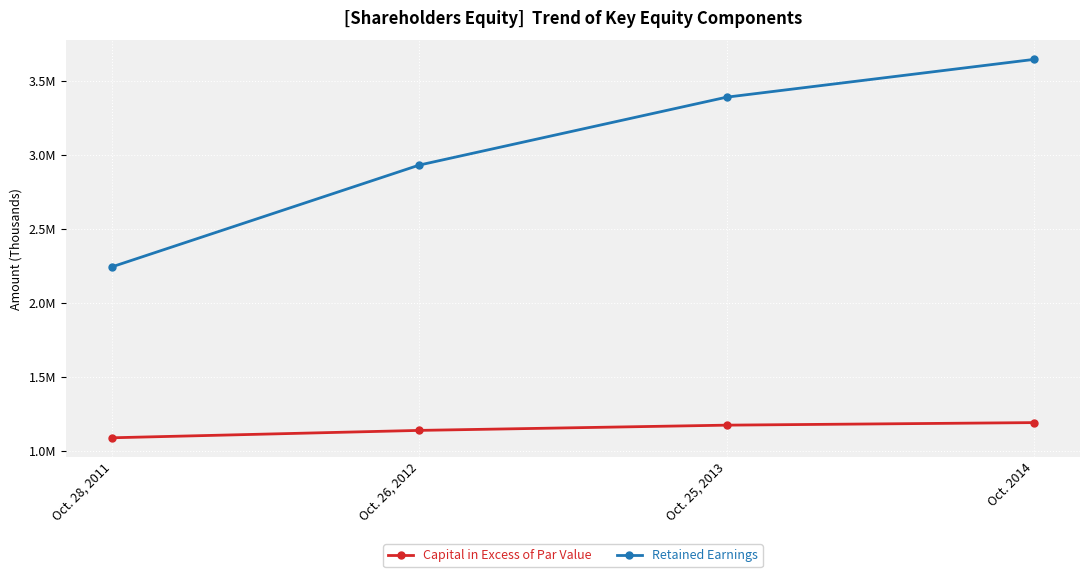

Reading right to left, extract all data points from this chart.

Capital in Excess of Par Value: 1193291	1176068	1140680	1090774
Retained Earnings: 3645527	3390459	2931981	2244740